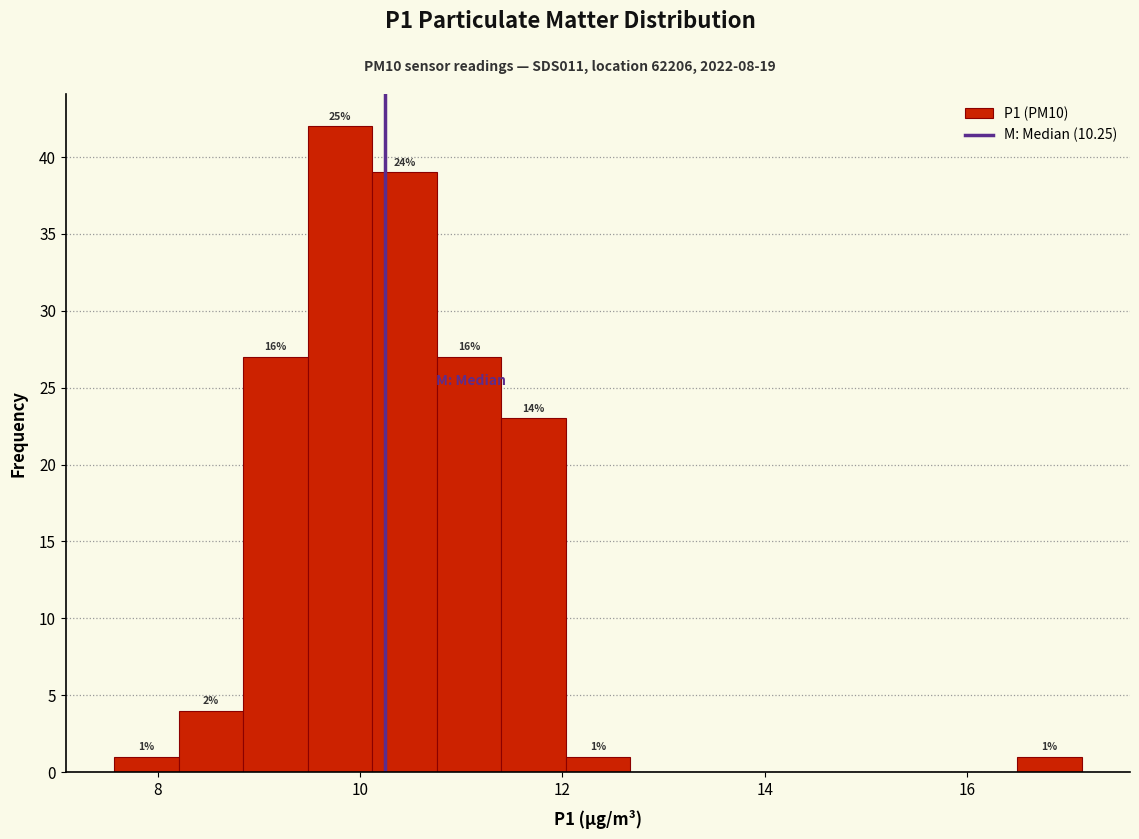

Around what value on the x-axis is the tallest bar? Give the approximate position of its centre, as read against the axis.

9.8